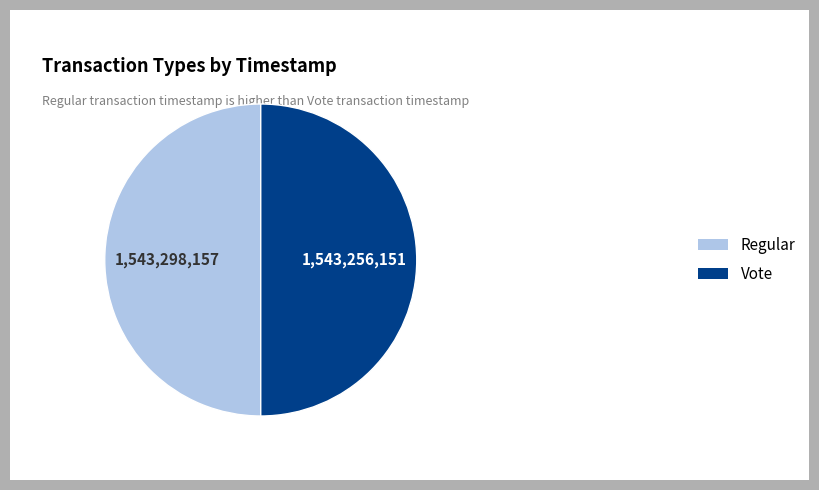

What is the ratio of the value at Regular to the value at Vote?

1.0